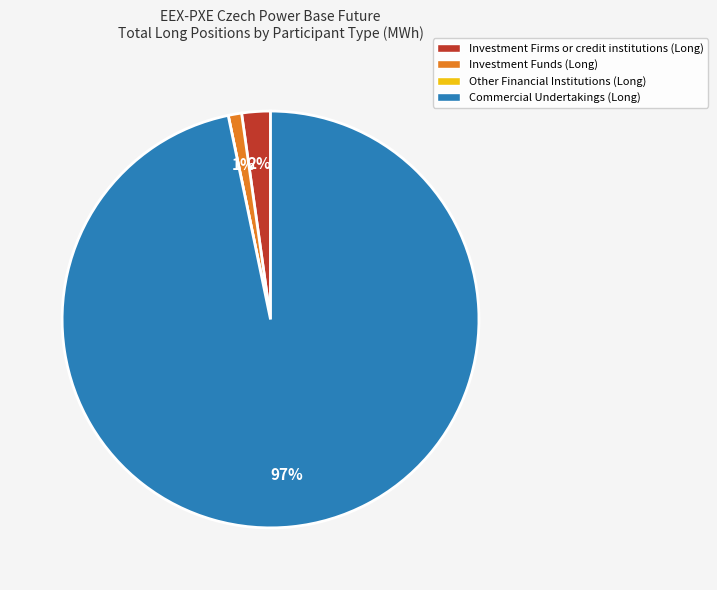

What percentage is the Investment Firms or credit institutions (Long) slice, to the nearest percent?

2%